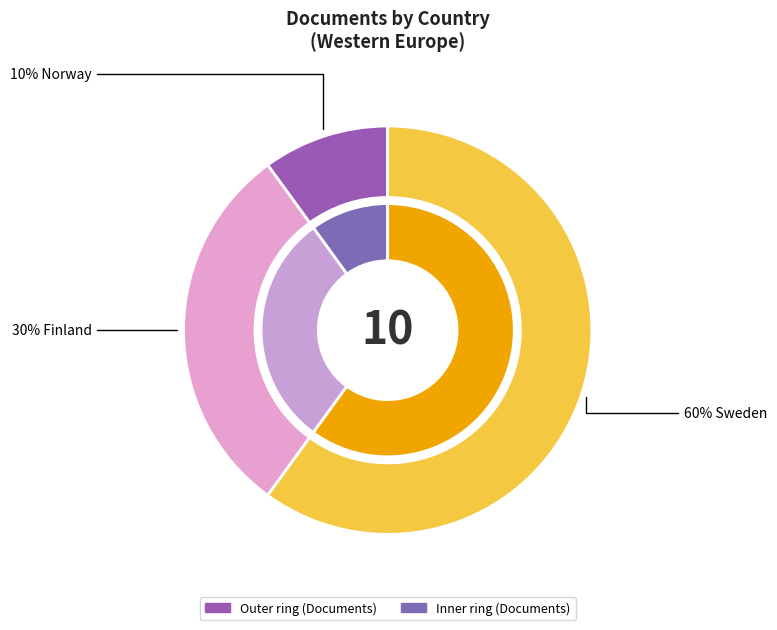

How many slices are in this pie chart?

3